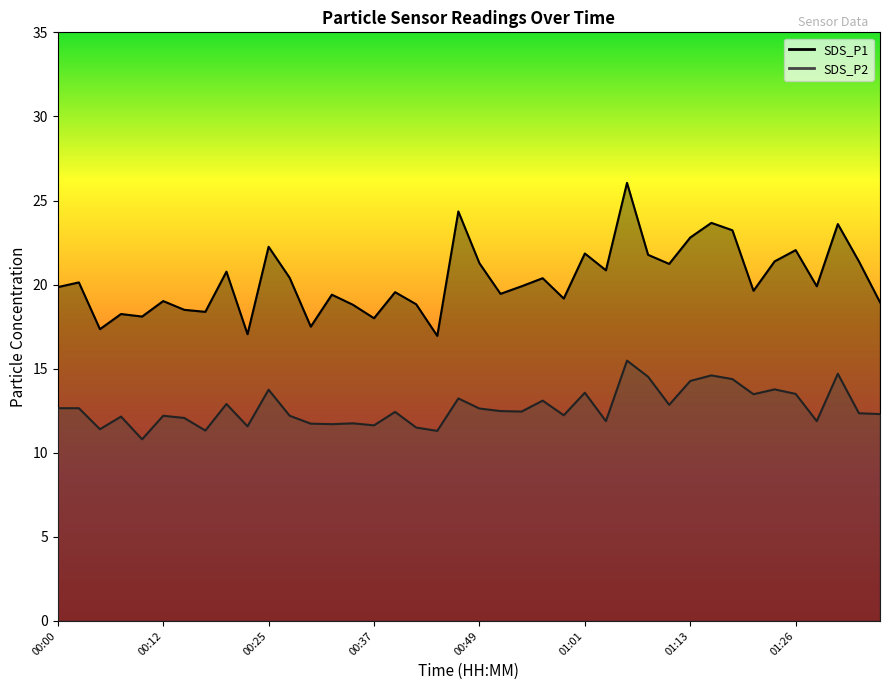

Is the value of SDS_P2 at 00:05 greater than the value of SDS_P1 at 01:18?

No